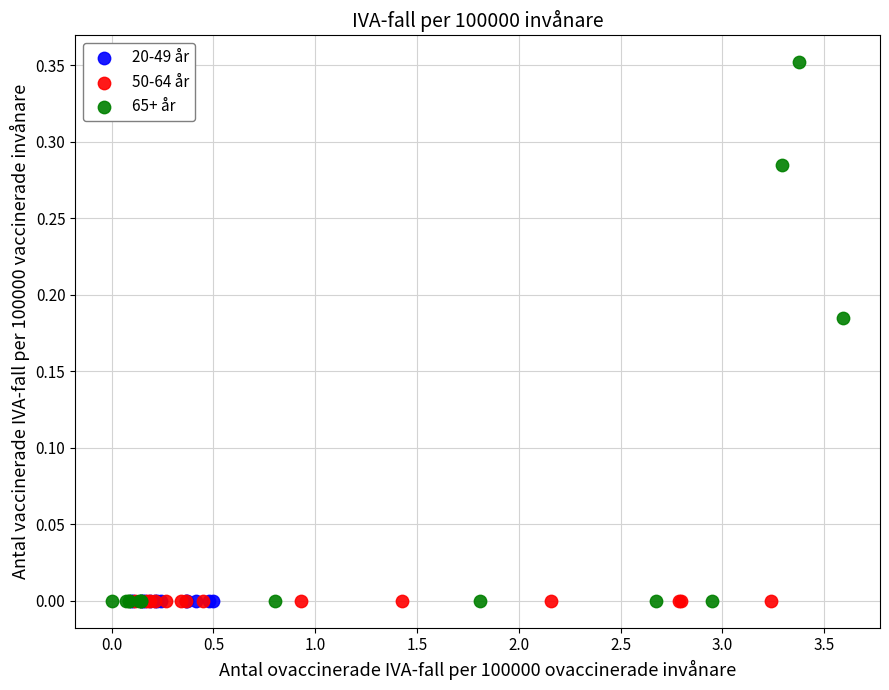

Which series contains the highest Y value?

65+ år